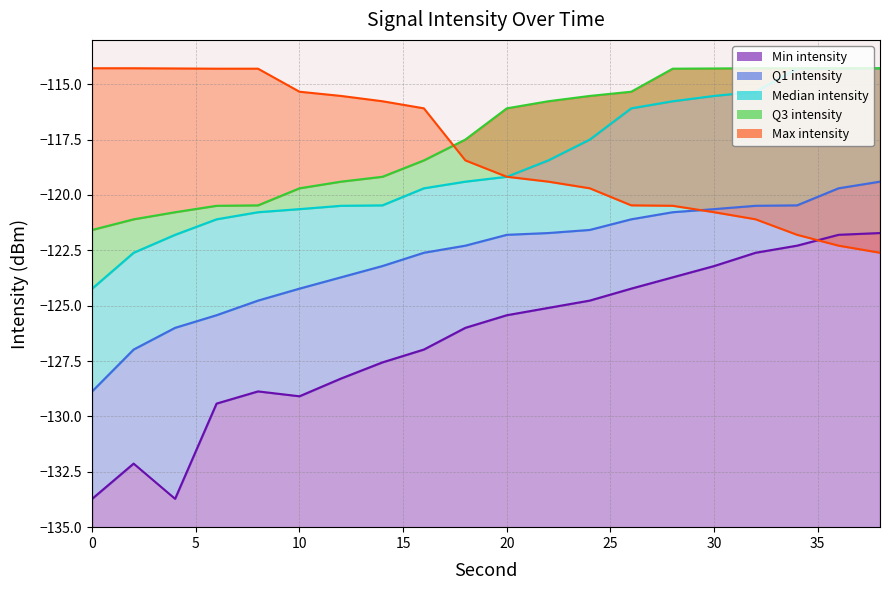

How many data points in Q3 intensity are above -116?

9